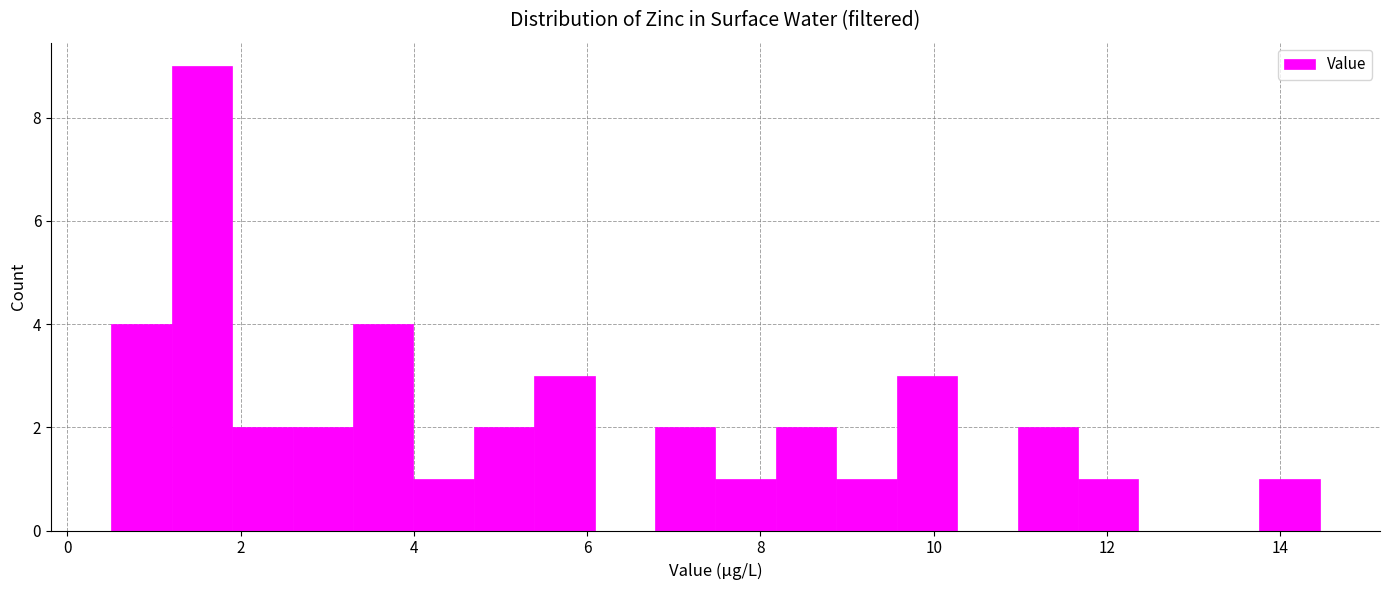

Read against the x-axis, roughly where is the centre of the tallest bar?

1.6